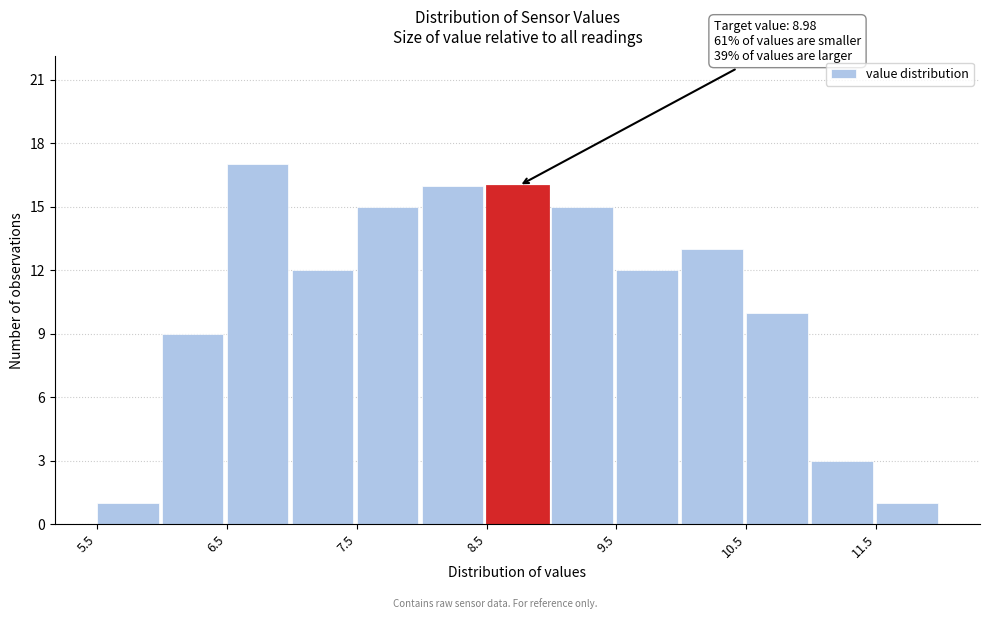

Which range on the x-axis has the tallest bar?

6.5 to 7.0